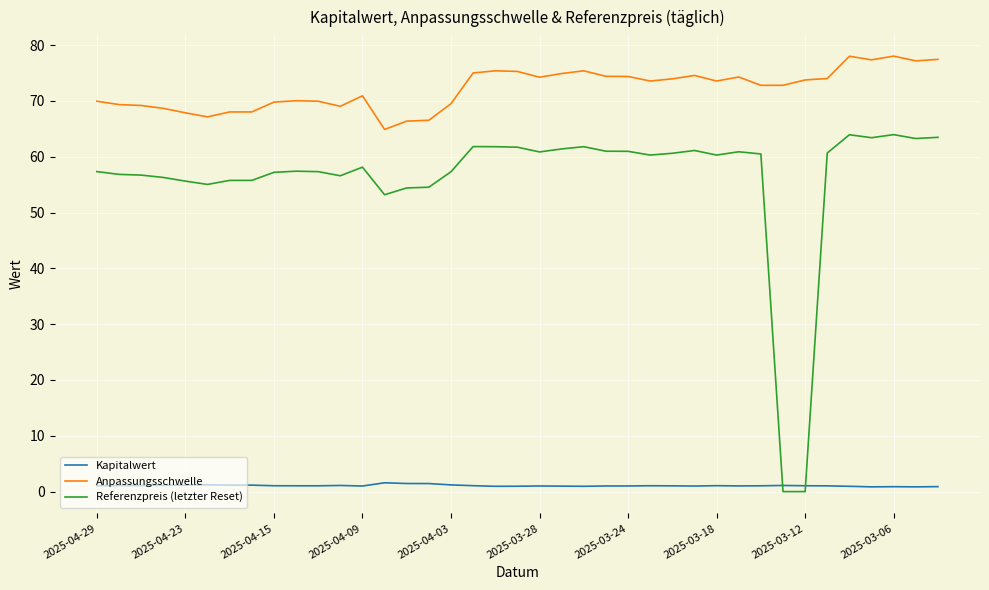

True or false: Kapitalwert and Anpassungsschwelle intersect in this chart.

False